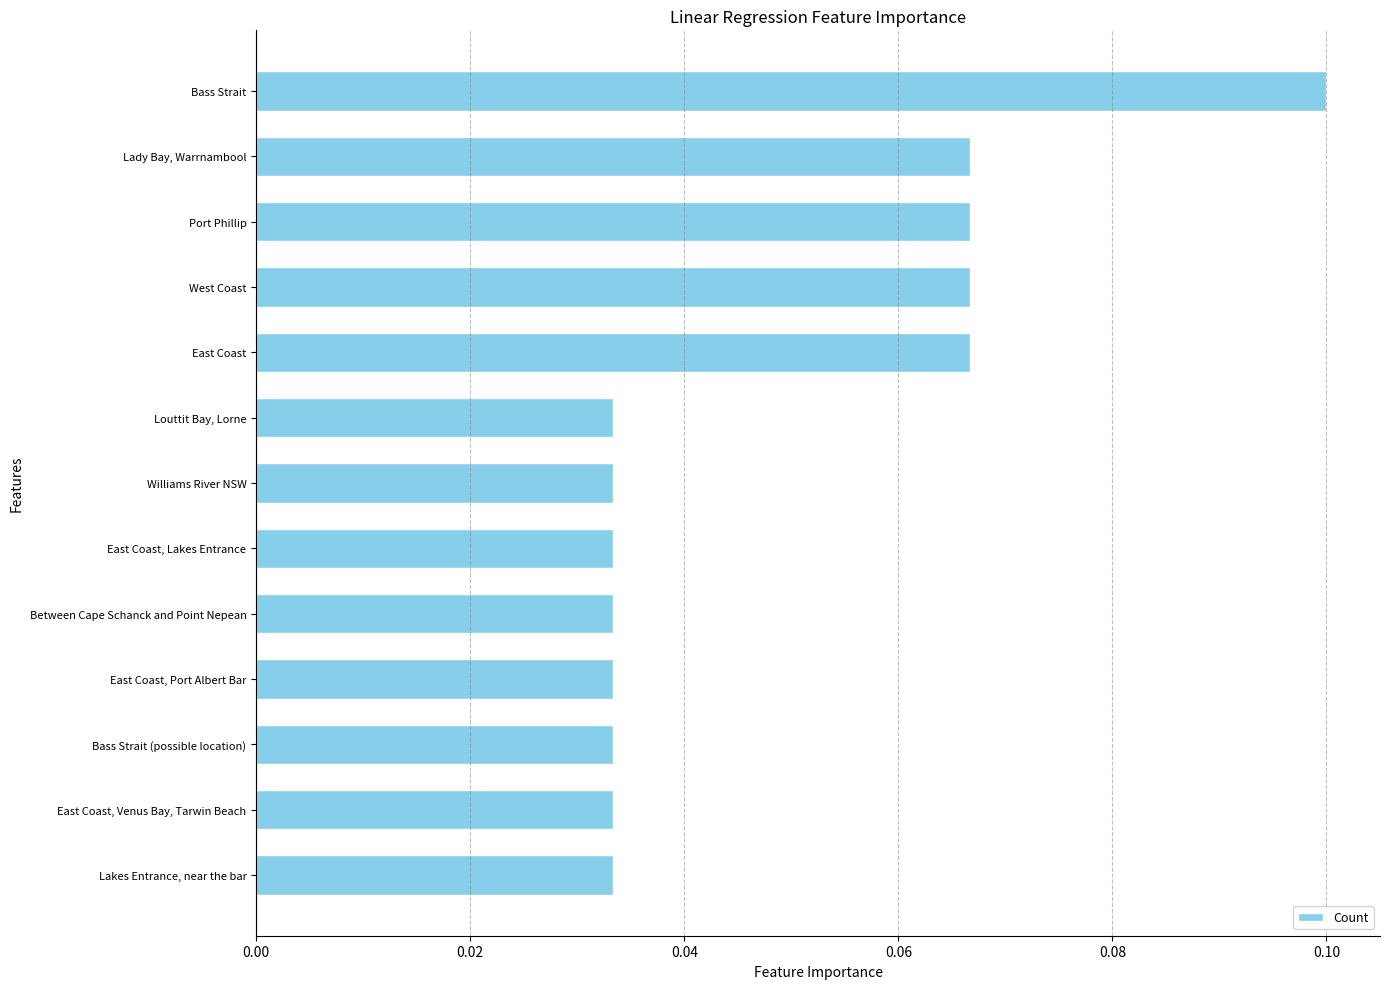

Which label corresponds to the largest value in the chart?

Bass Strait